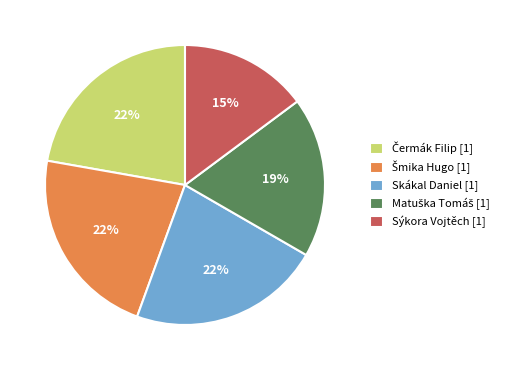

To the nearest percent, what is the difference between the largest and smallest slice percentages?

7%